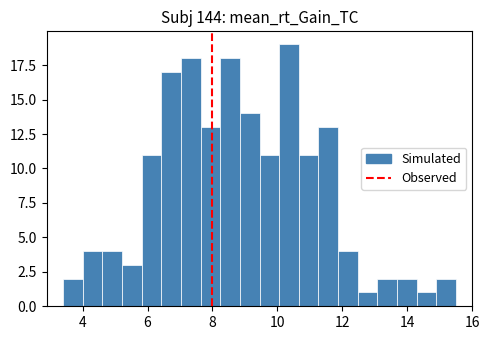

Around what value on the x-axis is the tallest bar? Give the approximate position of its centre, as read against the axis.

10.4